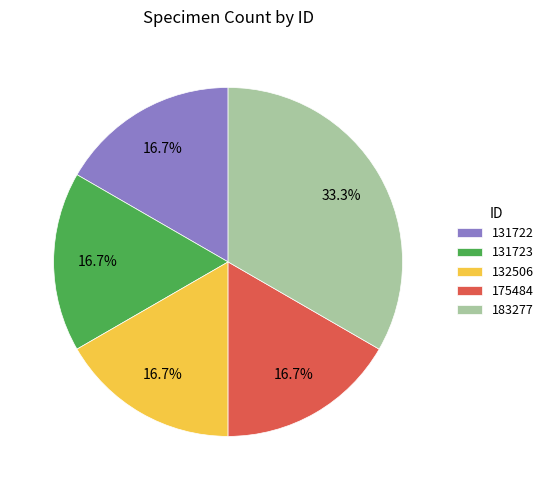

To the nearest percent, what is the combined percentage of 131722 and 132506?

33%